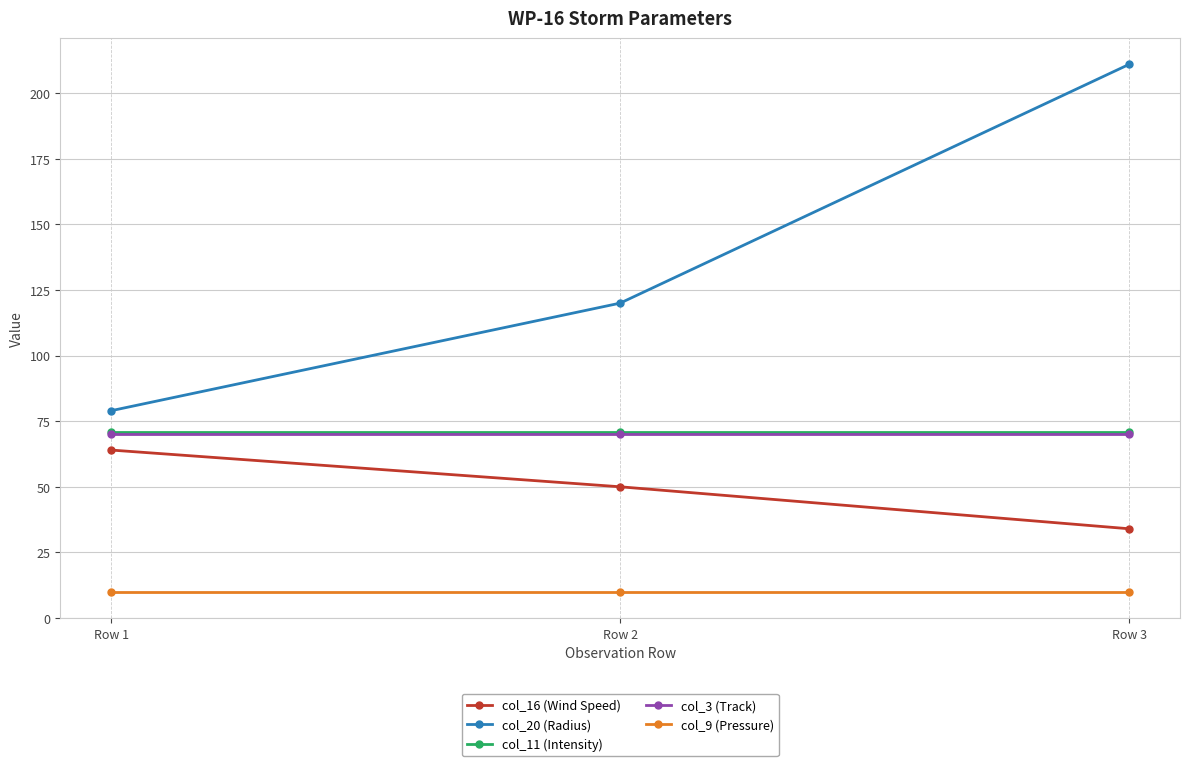

The value of col_3 (Track) at Row 3 is 100. True or false?

False